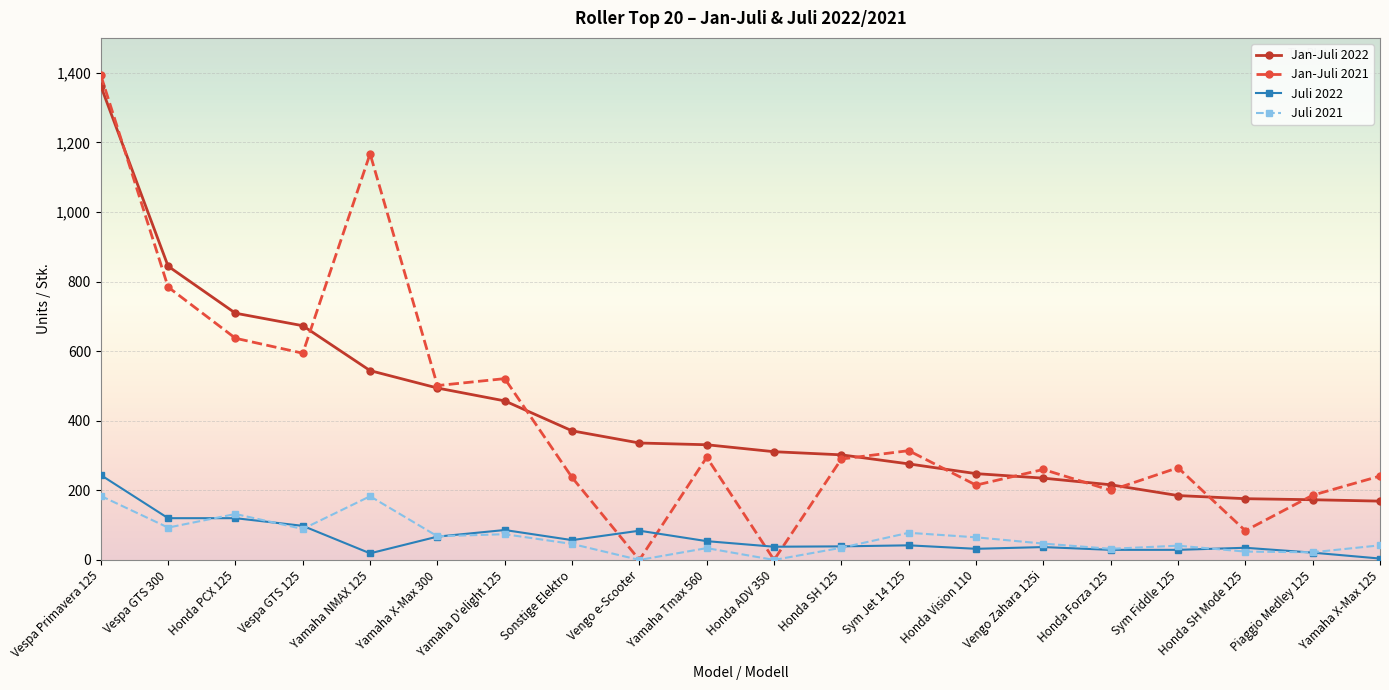

Which series has the largest range (max minus min)?

Jan-Juli 2021